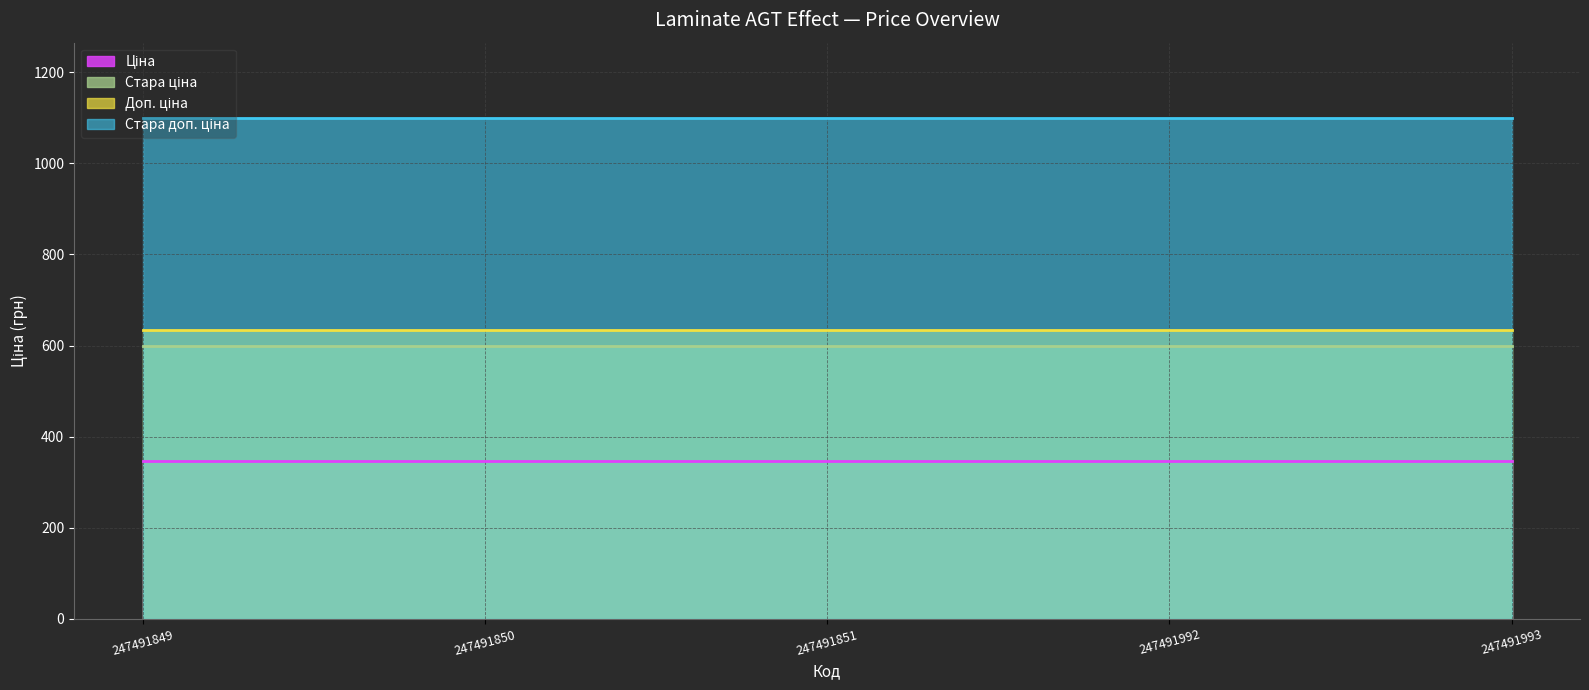

The value of Ціна at 247491851 is 345.6. True or false?

True